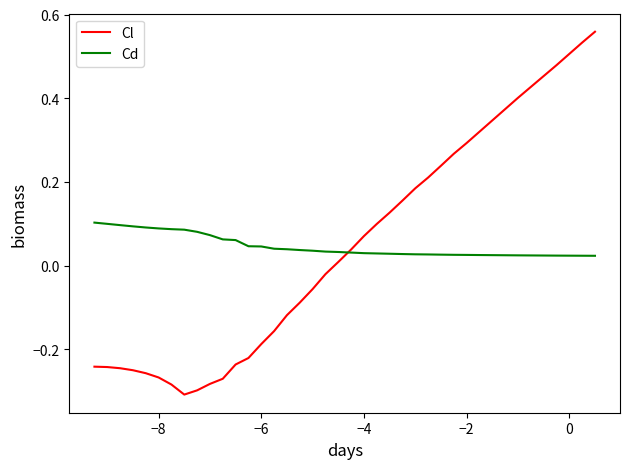

Which series has the largest range (max minus min)?

Cl